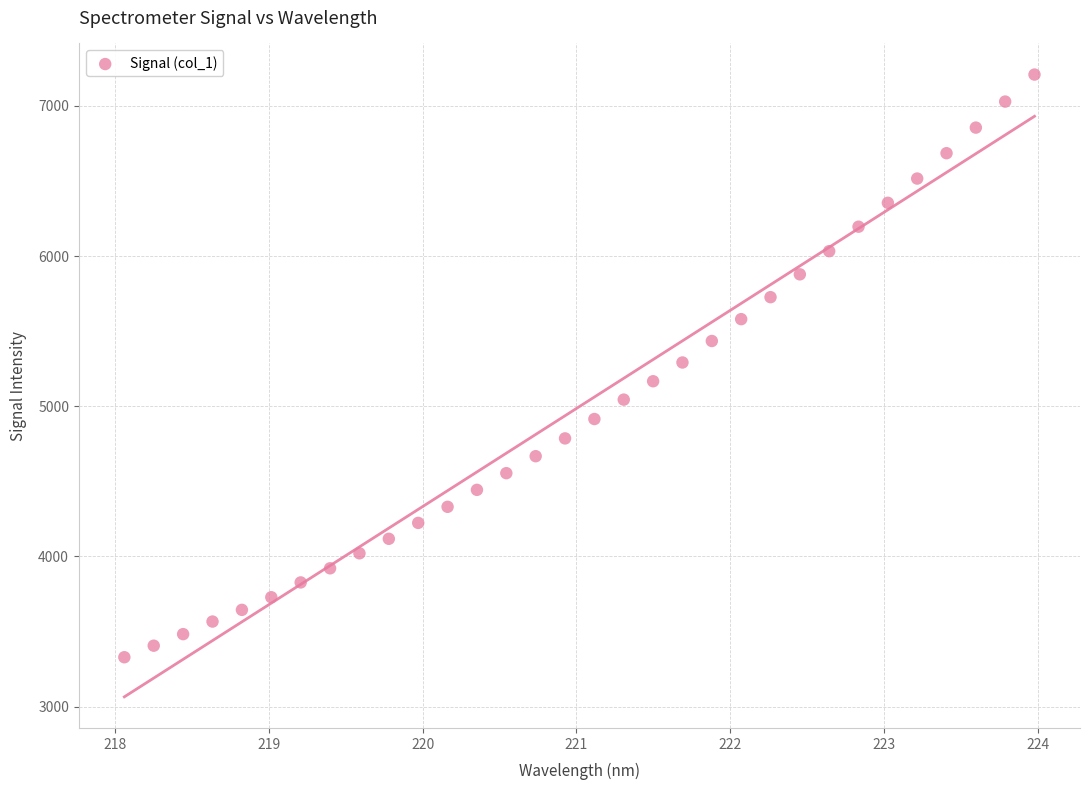

What is the range of X values (max minus min)?

5.9